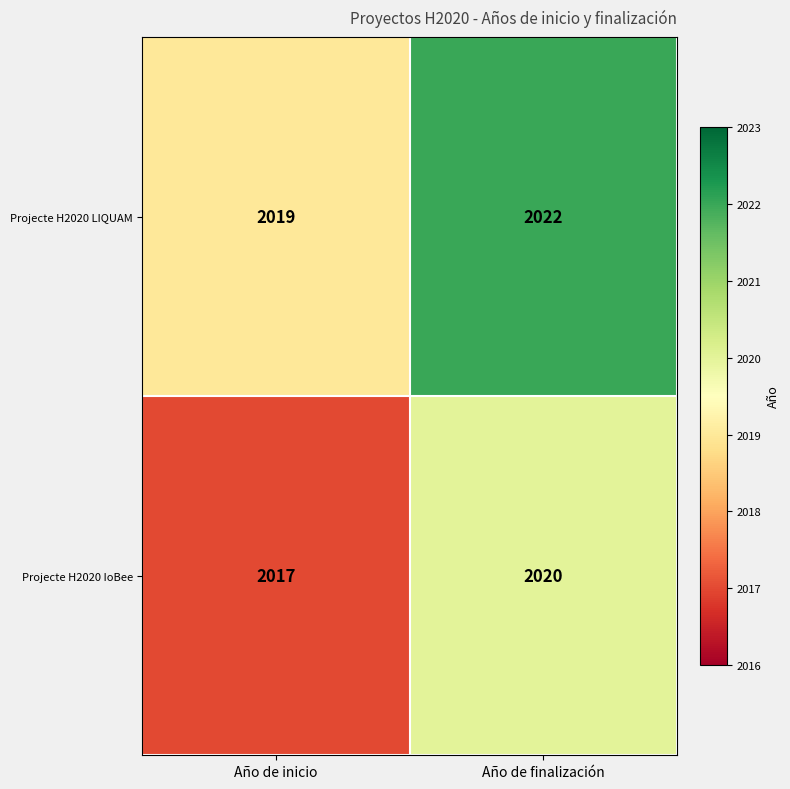

Reading right to left, what are all the values shown in this chart?

Projecte H2020 LIQUAM: Año de finalización=2022	Año de inicio=2019
Projecte H2020 IoBee: Año de finalización=2020	Año de inicio=2017